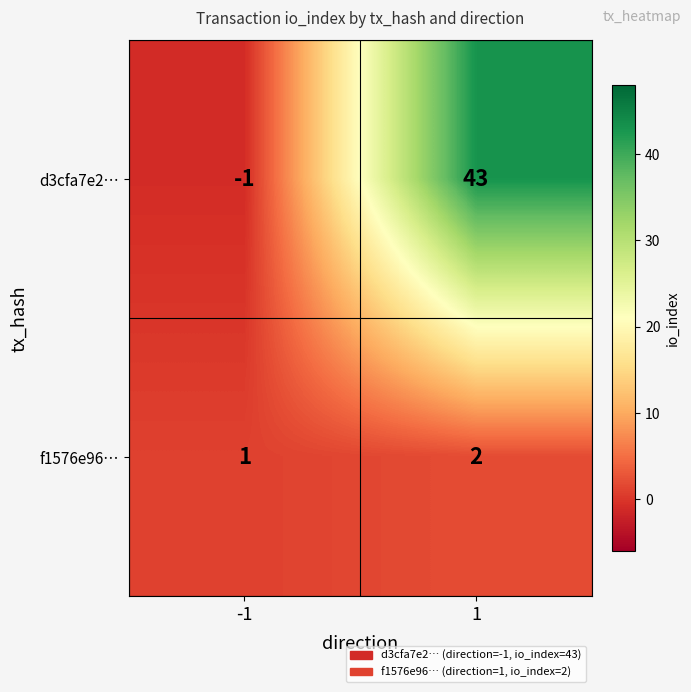

Reading left to right, what are all the values shown in this chart?

d3cfa7e2…: -1	43
f1576e96…: 1	2